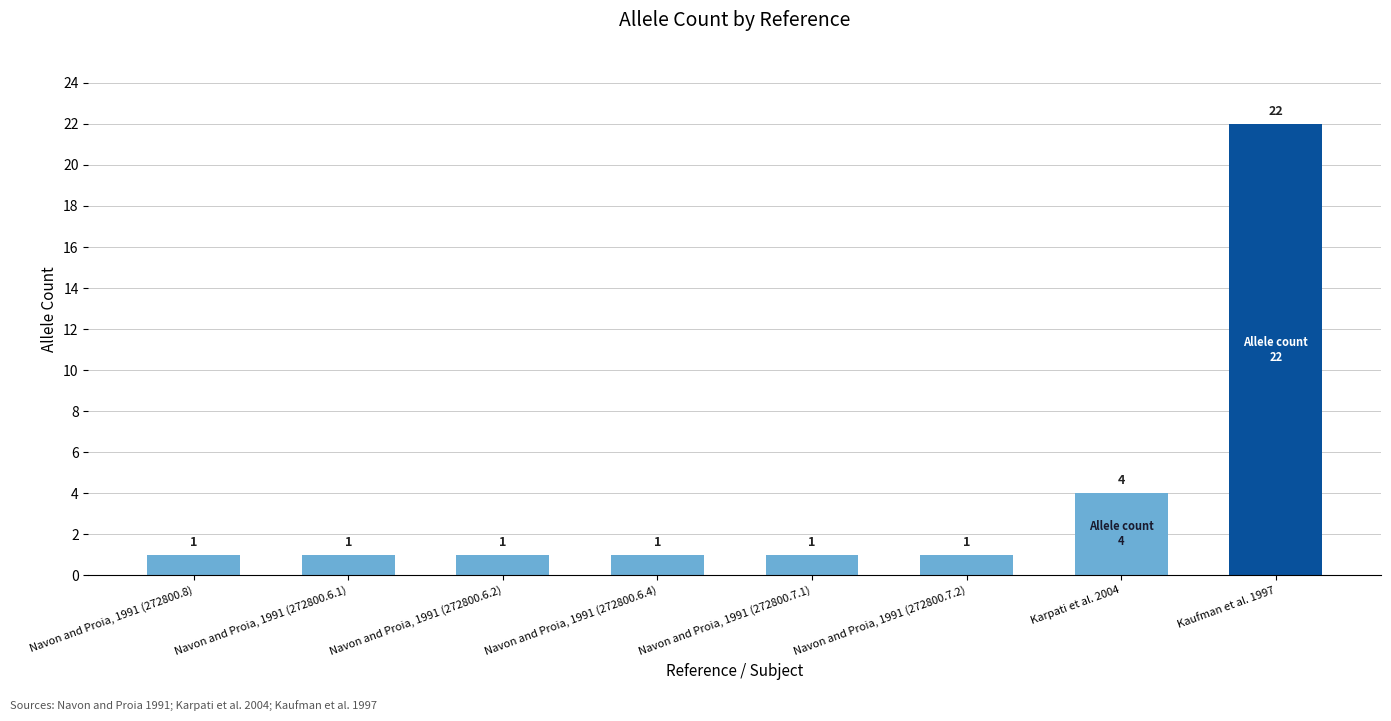

Count the values in the range 1 to 4.

7